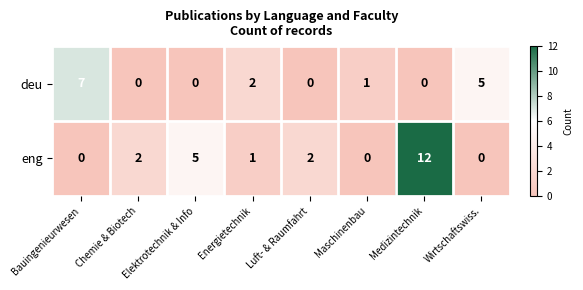

What is the spread (max minus min) of values at Chemie & Biotech?

2